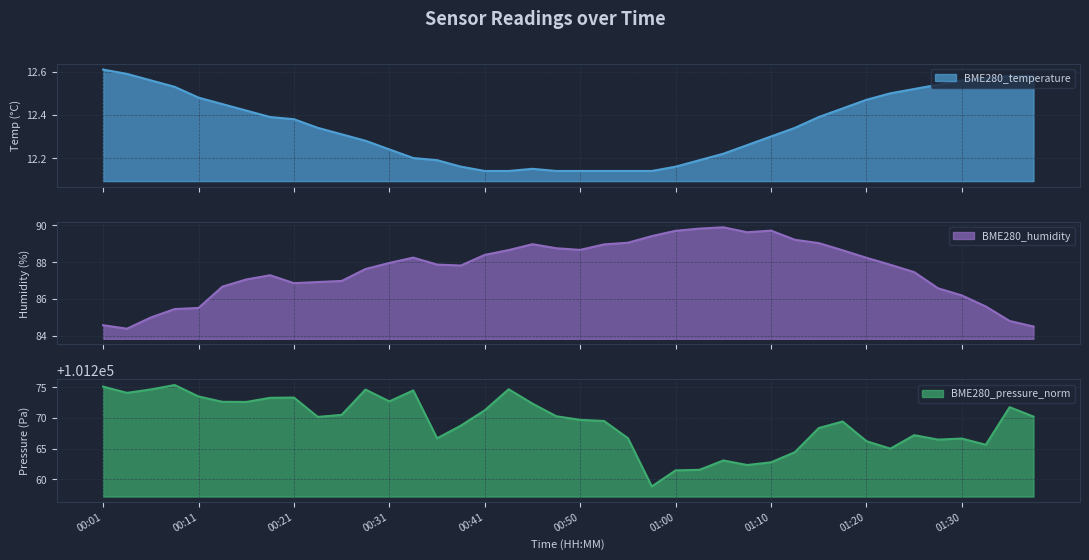

At which category is the sum across all series the highest?

00:43